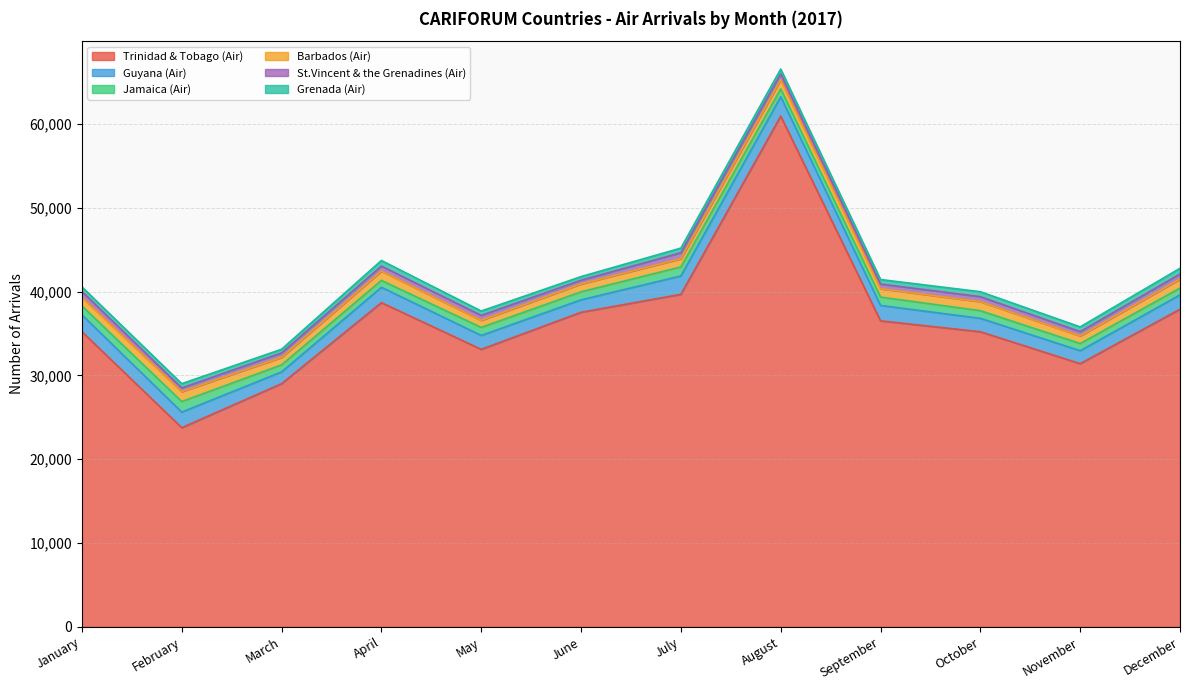

Which series has the widest spread of values?

Trinidad & Tobago (Air)